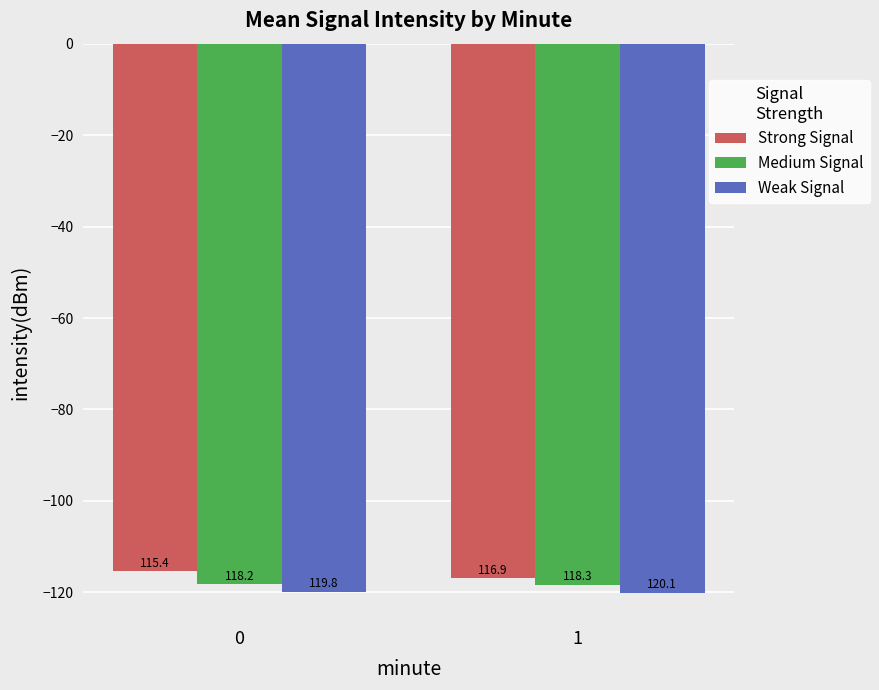

Reading left to right, what are all the values shown in this chart?

Strong Signal: 0=-115.4	1=-116.9
Medium Signal: 0=-118.2	1=-118.3
Weak Signal: 0=-119.8	1=-120.1